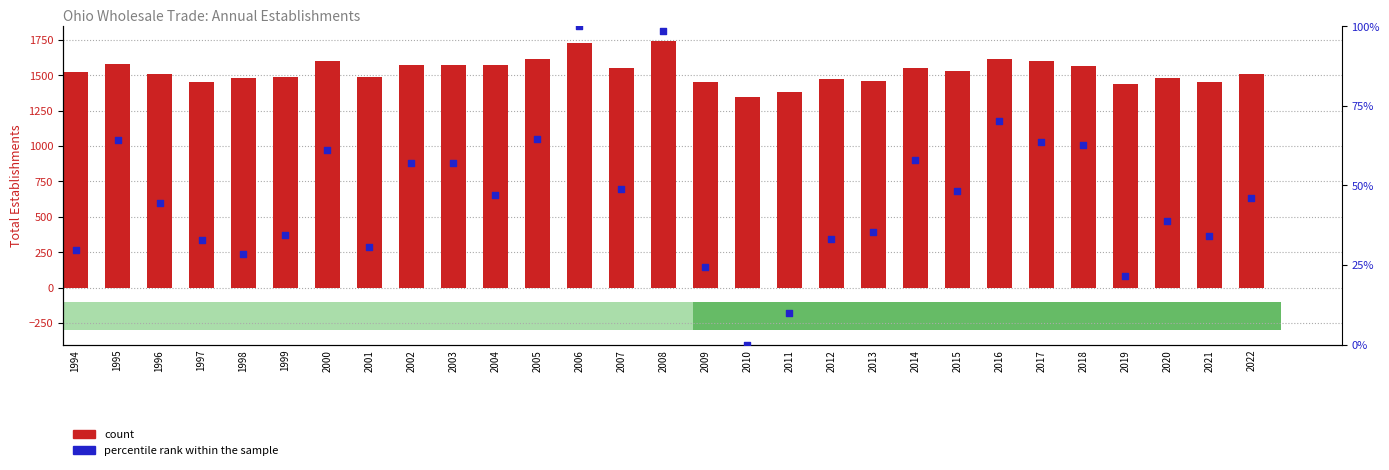

Which series has the largest Y range (max minus min)?

count